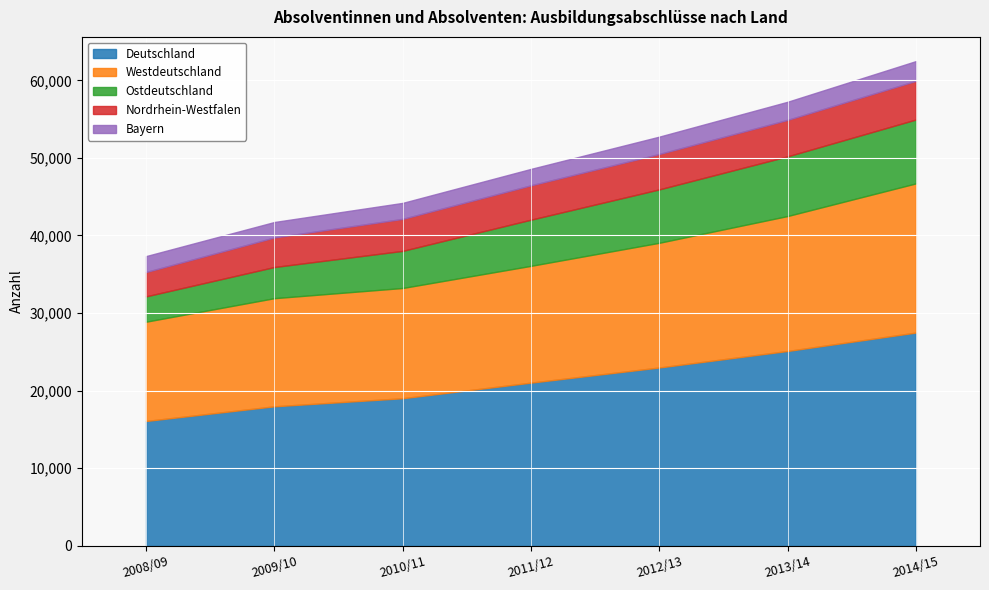

At which category does the chart reach its peak across all series?

2014/15